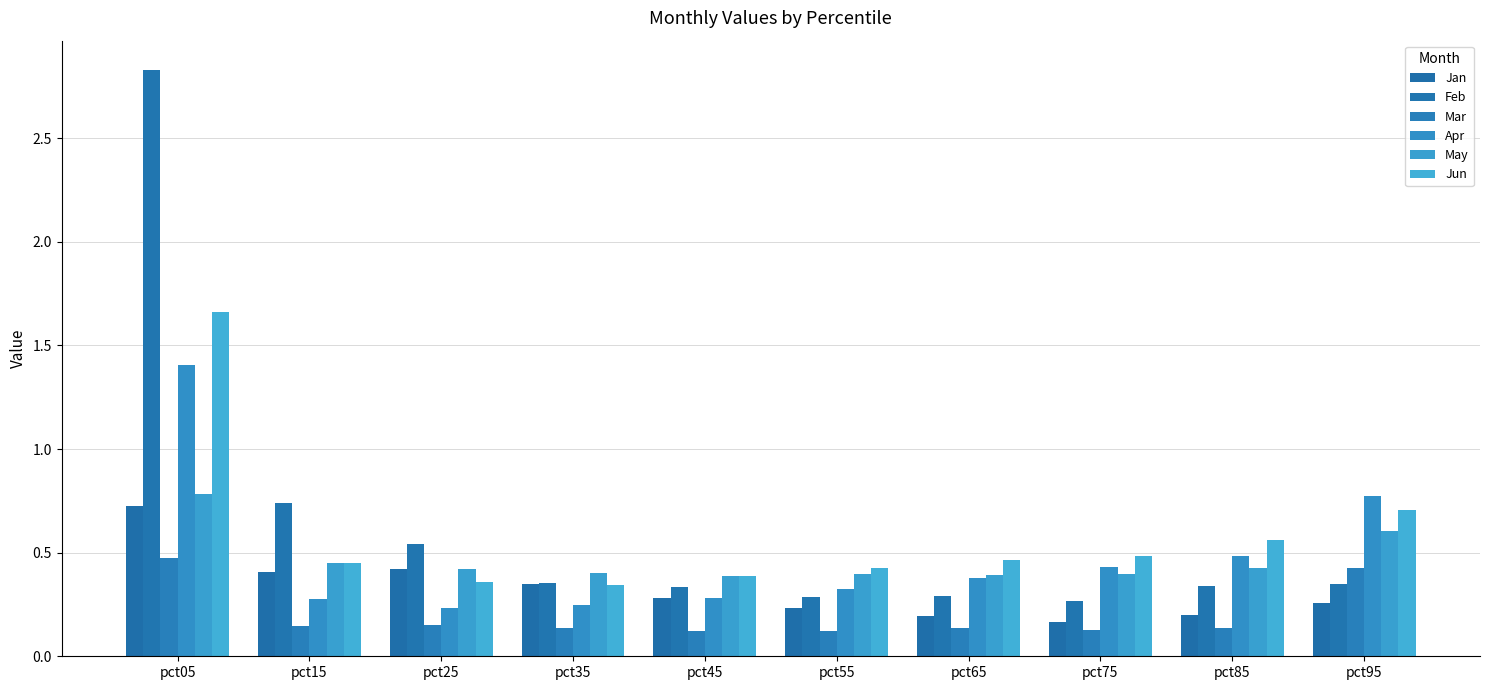

How many categories are shown in the chart?

10